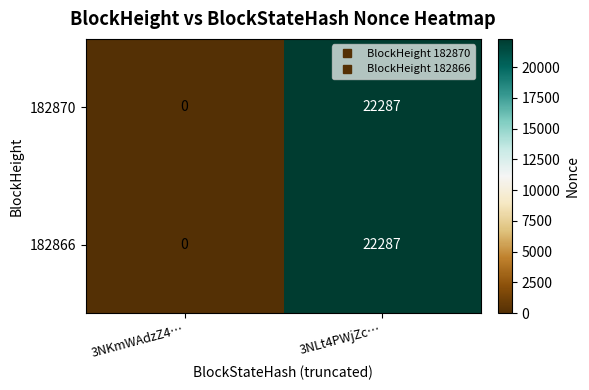

What value does the 182870 series have at 3NLt4PWjZc…, to the nearest 50?

22300